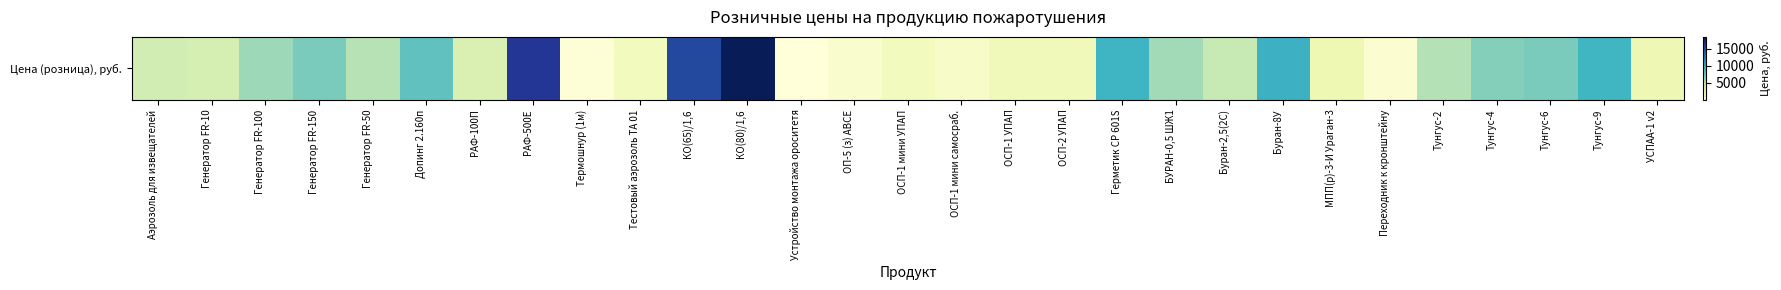

What is the sum of all values?

160191